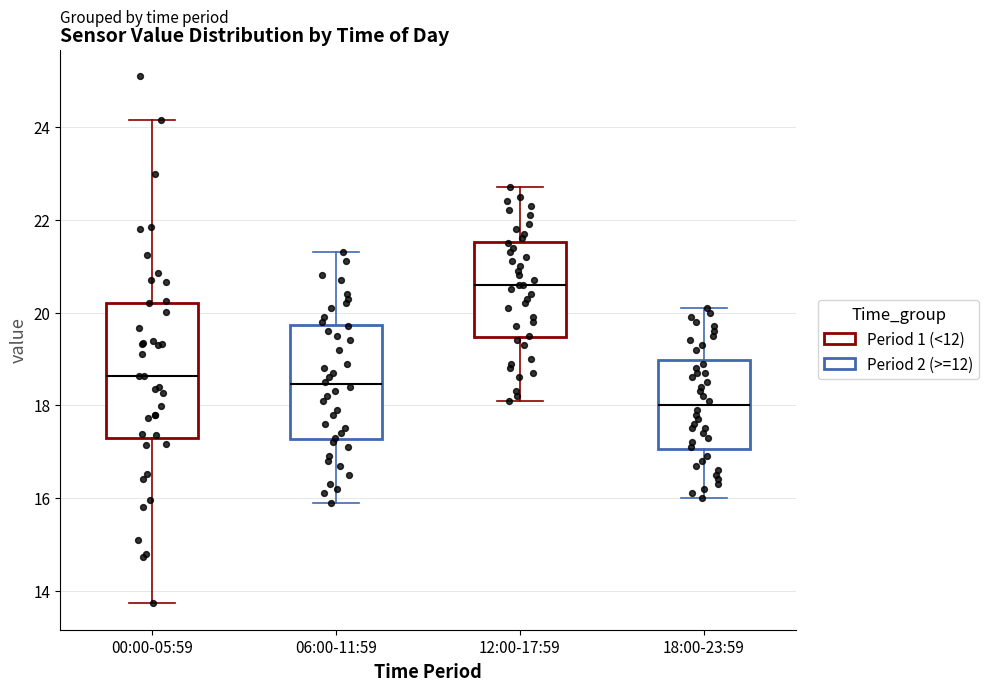

Reading left to right, transcribe this box plot: for each box, give where its median line is, the range the box spans, and where its two whiskers end, as read against the y-axis. The values are not printed on the chart, so give them approximately, as read against the axis.

00:00-05:59: median 18.6, box 17.4 to 20.2, whiskers 13.8 to 24.2
06:00-11:59: median 18.4, box 17.2 to 19.8, whiskers 16.0 to 21.4
12:00-17:59: median 20.6, box 19.4 to 21.6, whiskers 18.2 to 22.8
18:00-23:59: median 18.0, box 17.0 to 19.0, whiskers 16.0 to 20.2